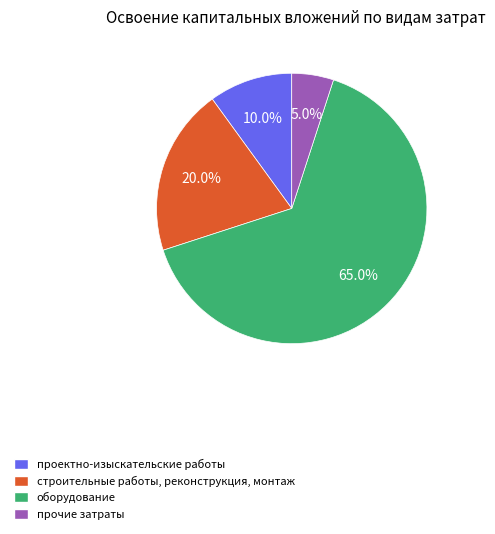

Is there any slice that represents more than half of the pie?

Yes